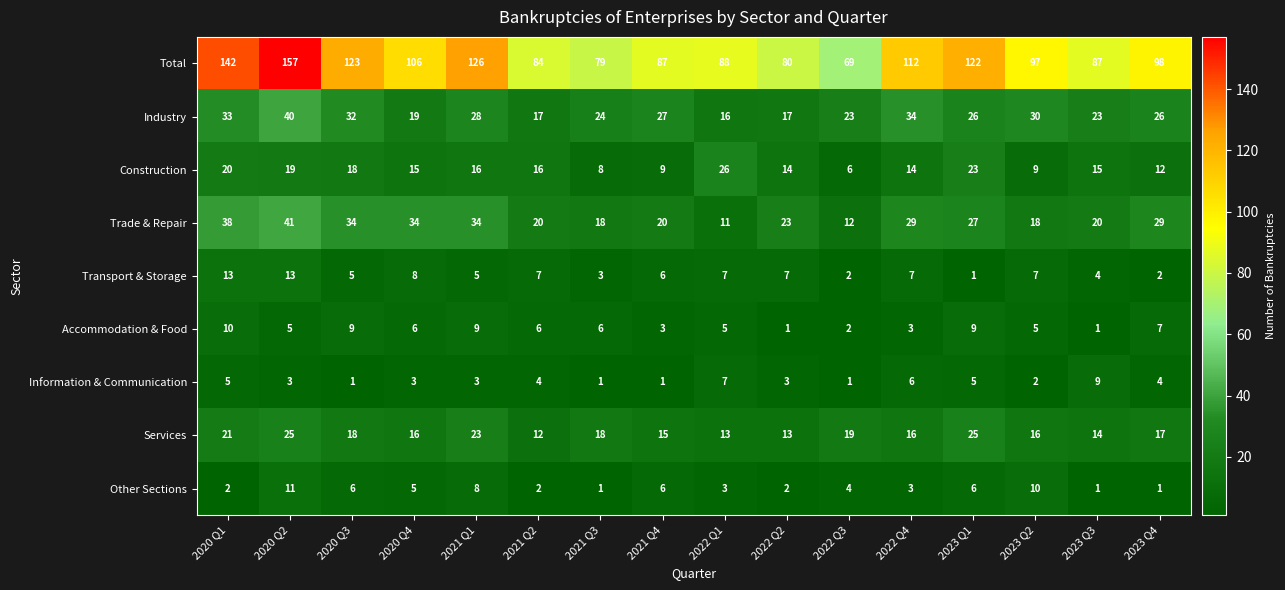

What is the spread (max minus min) of values at 2020 Q1?

140